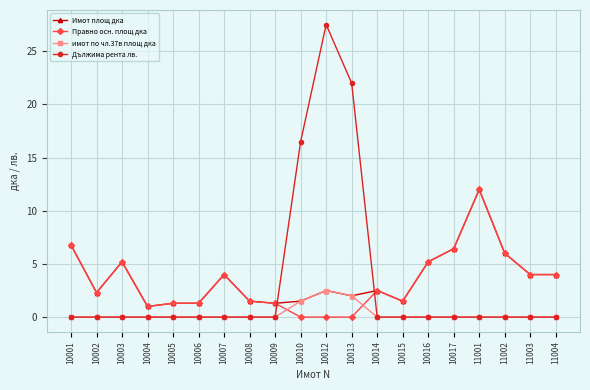

At which label is Имот площ дка closest to 6?

11002